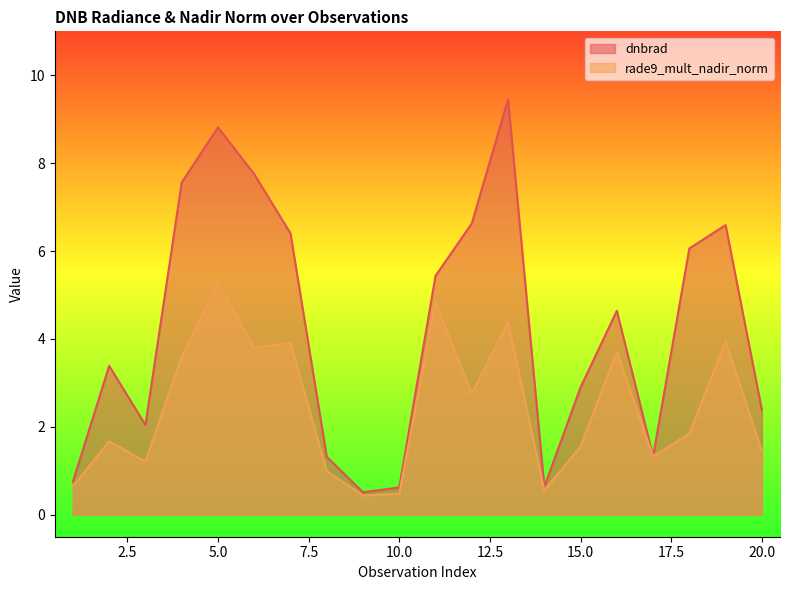

What is the value of the rade9_mult_nadir_norm point at the 1st from the left?

0.6